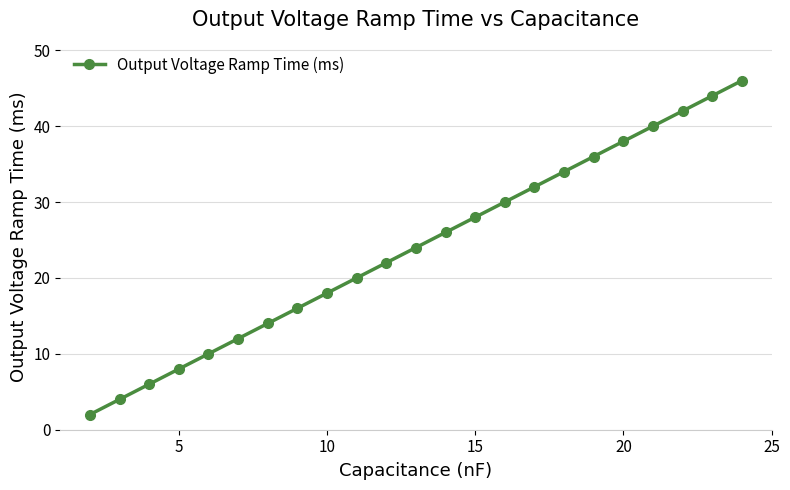

Reading right to left, extract all data points from this chart.

46	44	42	40	38	36	34	32	30	28	26	24	22	20	18	16	14	12	10	8	6	4	2